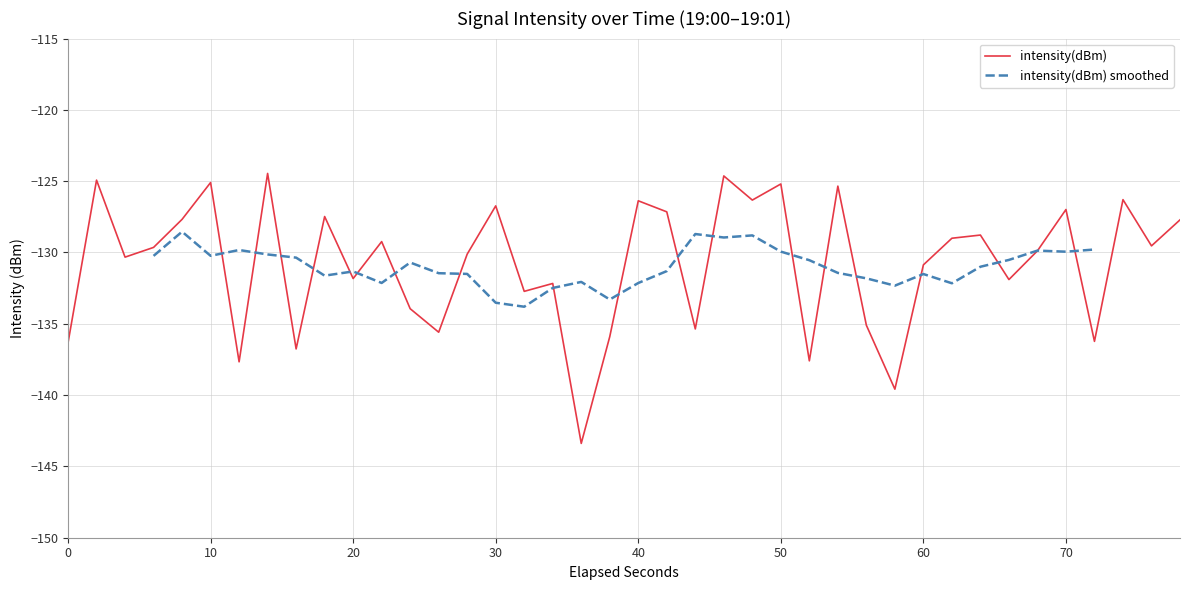

How many data points are less than -129?

23